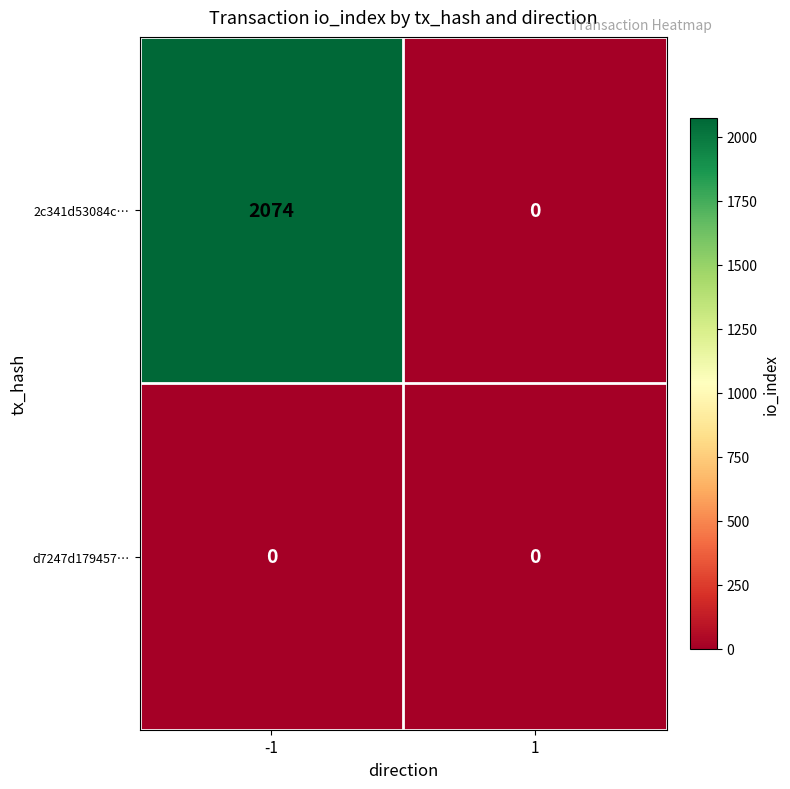

What is the total value across all series at -1?

2074